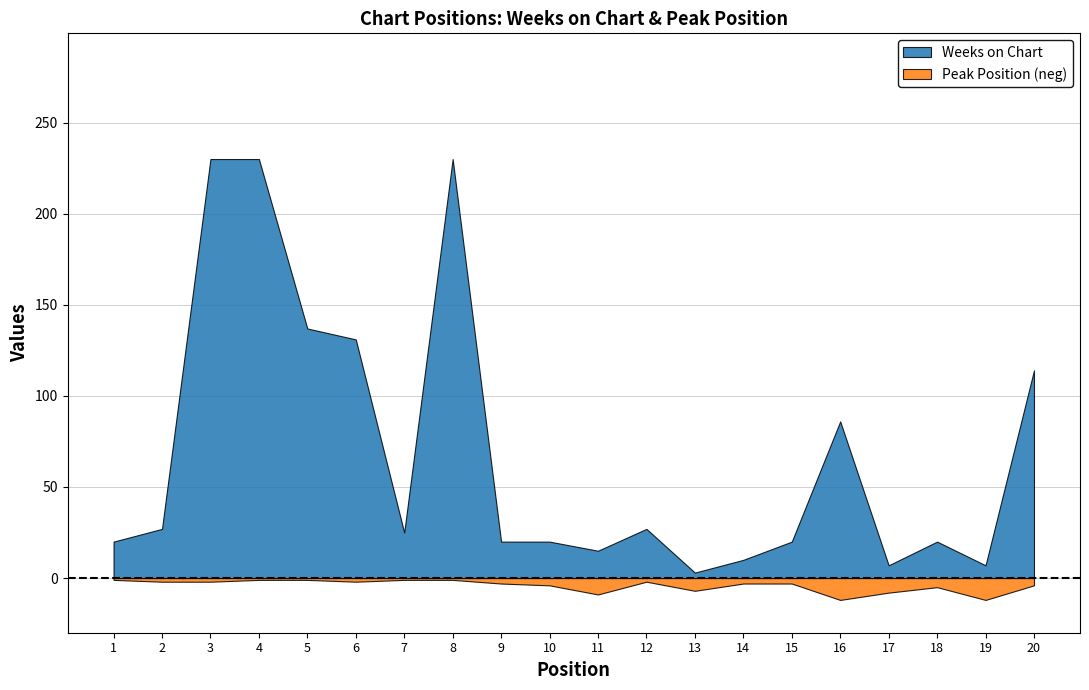

Is the value of Weeks on Chart at 9 greater than the value of Peak Position at 12?

Yes